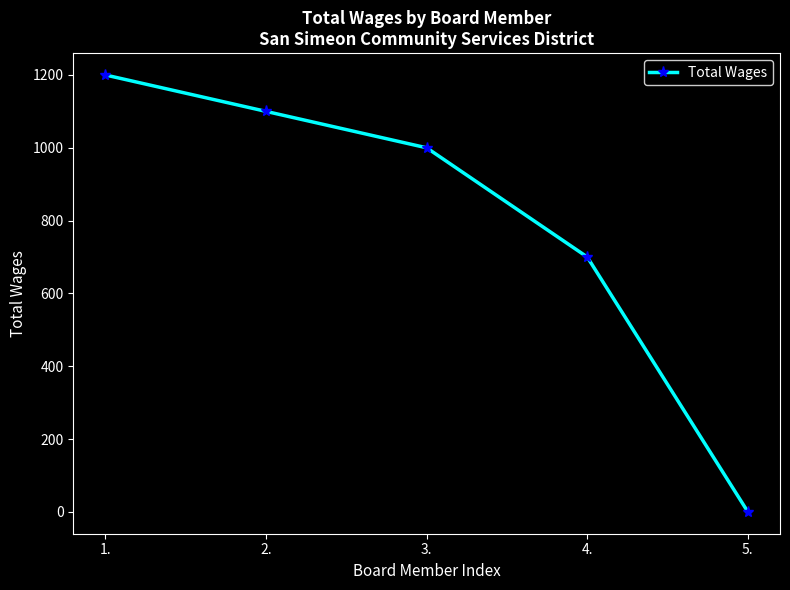

Is this an area chart (filled region under the line)?

No